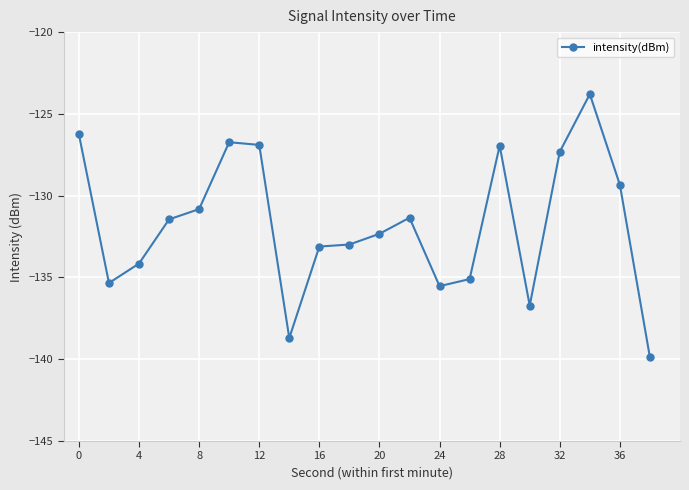

Count the number of values greater than -131.

8